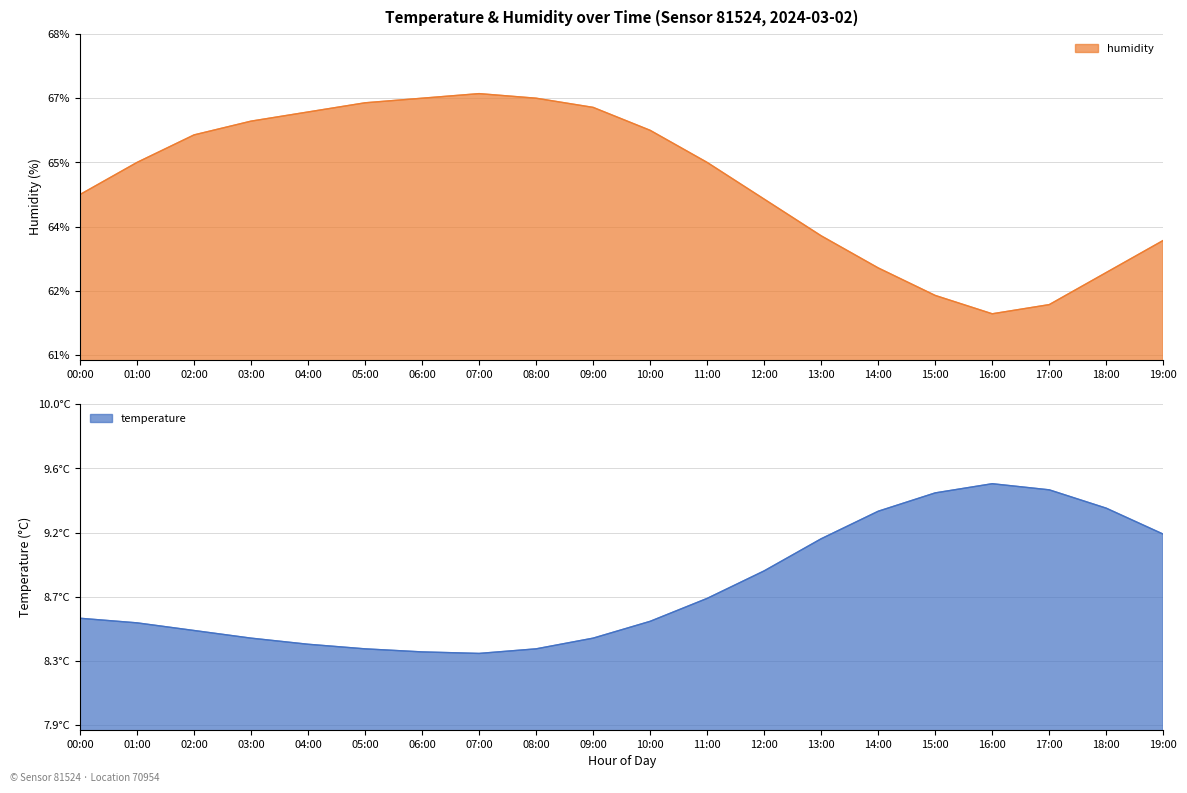

List the series in order of their overall mean, highest first.

humidity, temperature